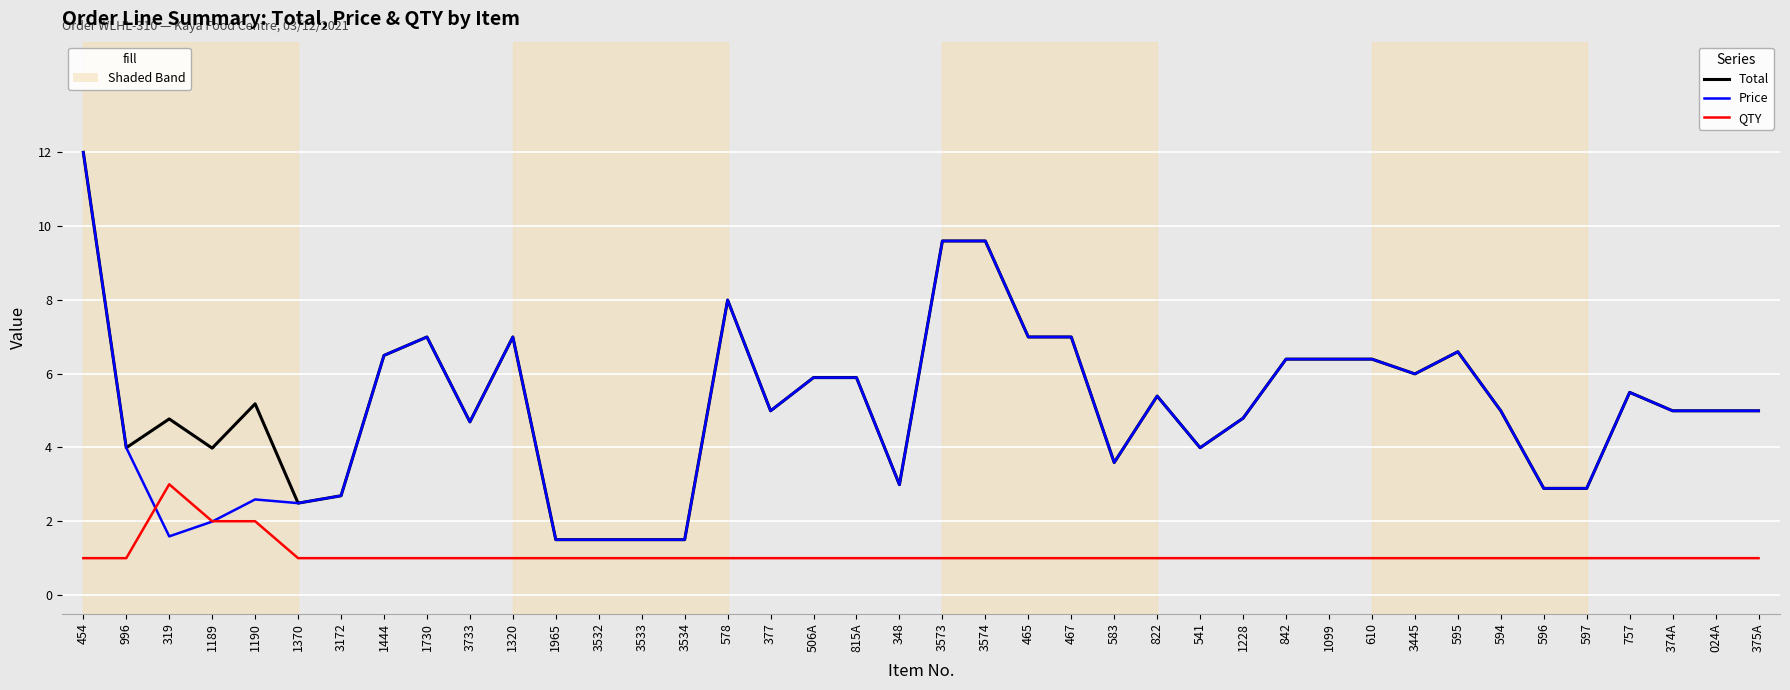

True or false: QTY has a value of 1.7 at 375A.

False